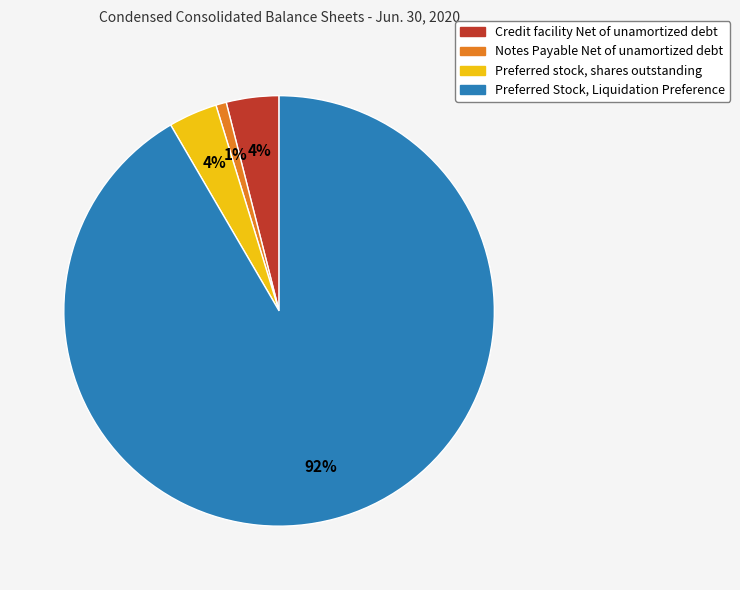

Is it true that Preferred stock, shares outstanding is 4% of the pie?

True